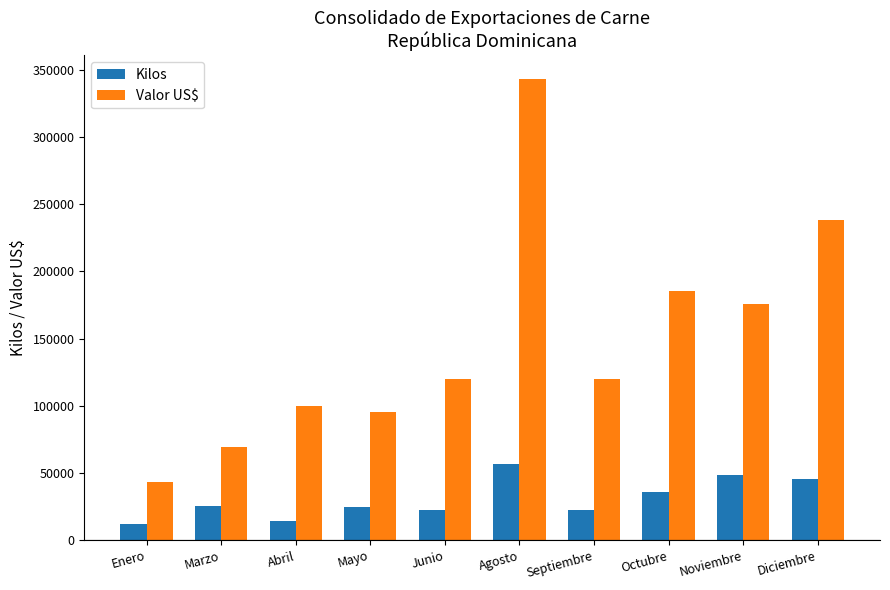

Which series has the largest total across all categories?

Valor US$